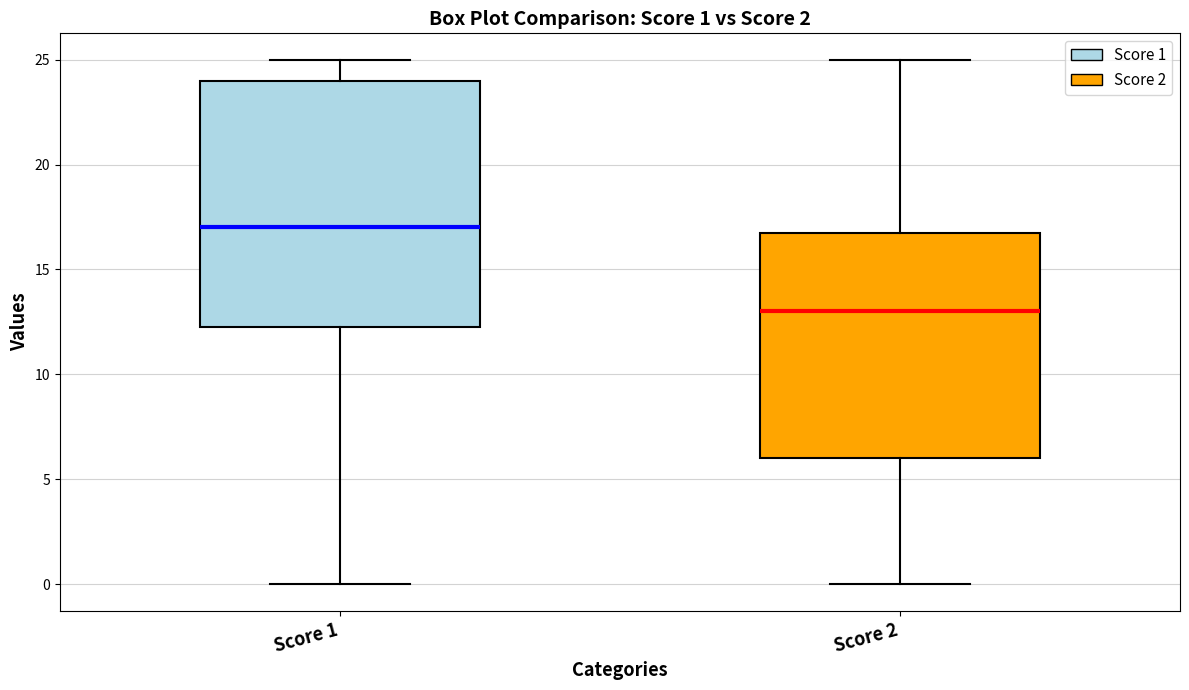

Which box is the tallest, from its lower edge to its upper edge?

Score 1